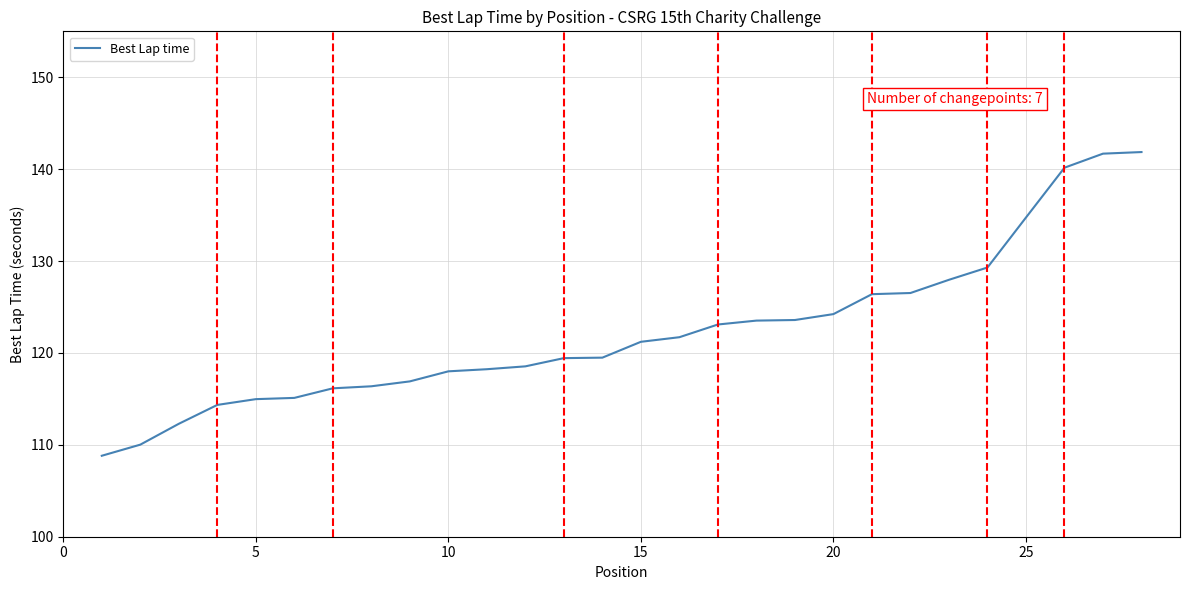

Count the number of values greater than 121.

14